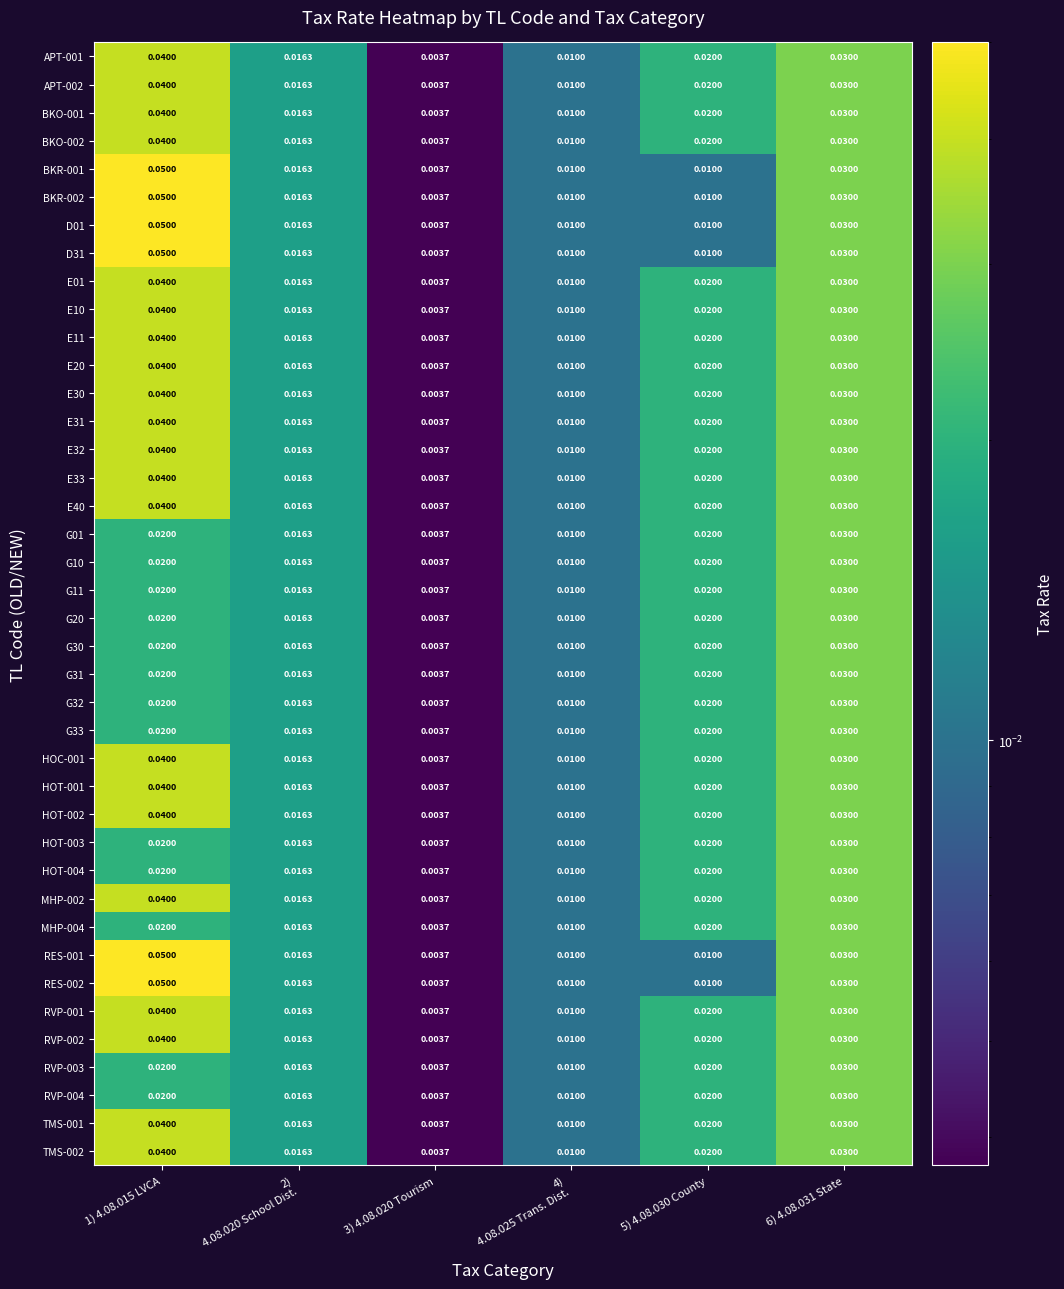

Is the value of E20 at 6) 4.08.031 State greater than the value of D01 at 5) 4.08.030 County?

Yes